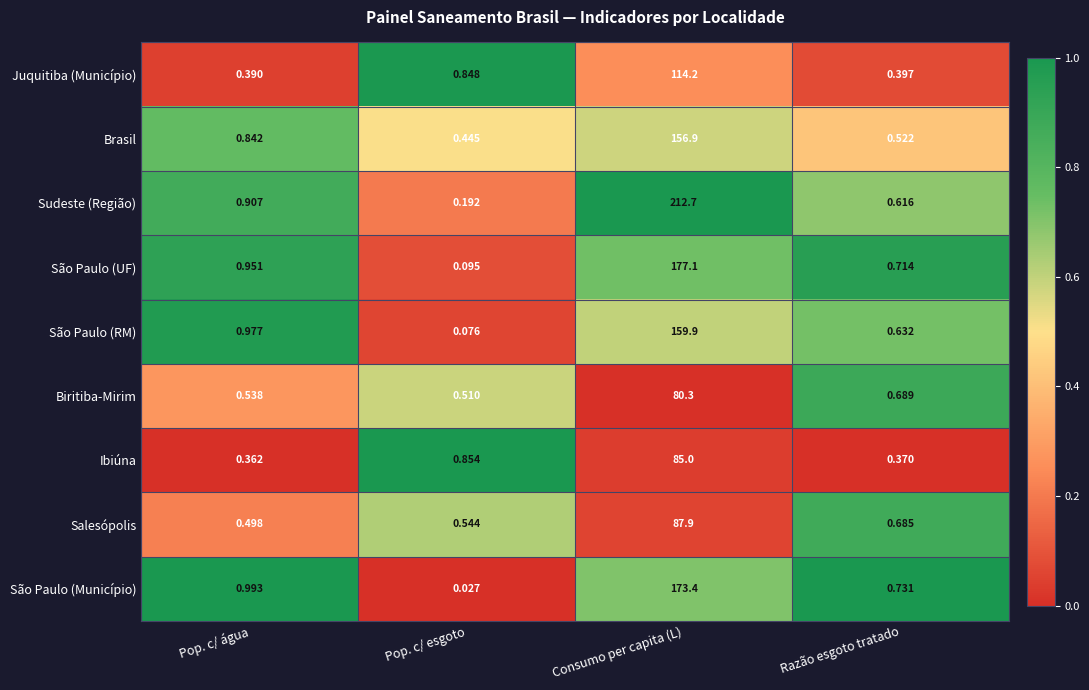

Which series has the largest total across all categories?

Sudeste (Região)